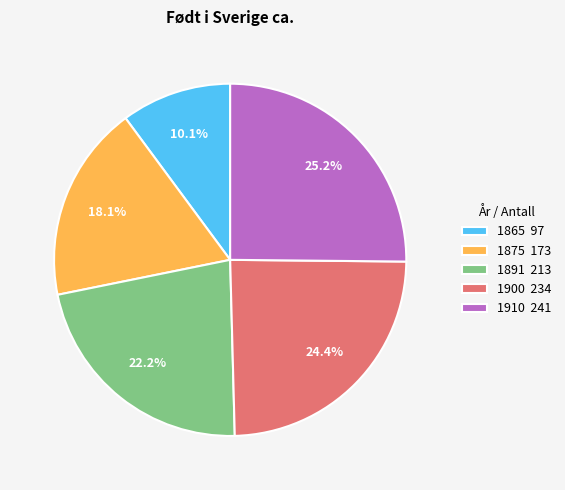

What percentage is NOT represented by 1865?

89.9%